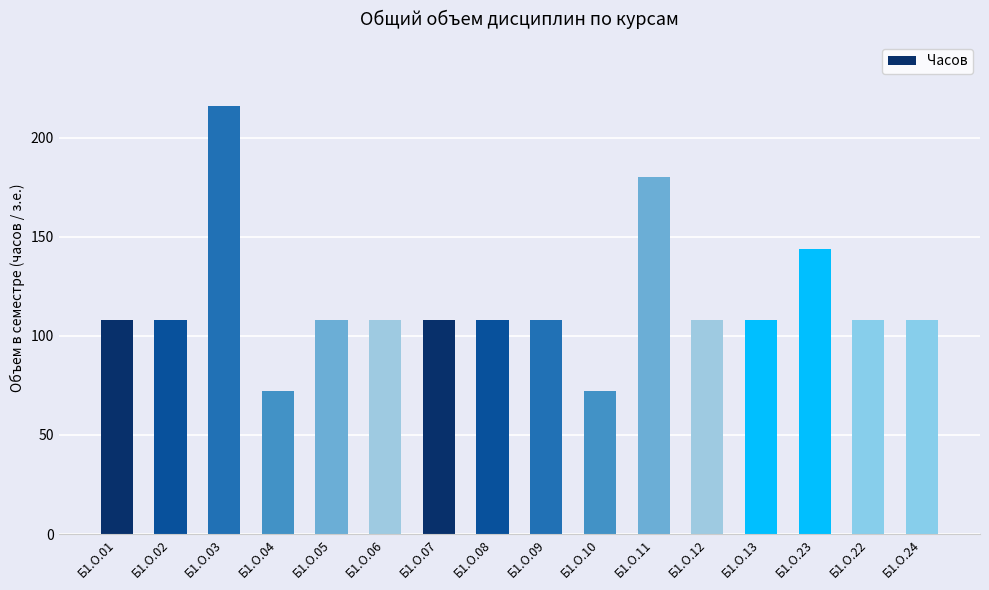

Reading left to right, extract all data points from this chart.

Б1.О.01=108	Б1.О.02=108	Б1.О.03=216	Б1.О.04=72	Б1.О.05=108	Б1.О.06=108	Б1.О.07=108	Б1.О.08=108	Б1.О.09=108	Б1.О.10=72	Б1.О.11=180	Б1.О.12=108	Б1.О.13=108	Б1.О.23=144	Б1.О.22=108	Б1.О.24=108